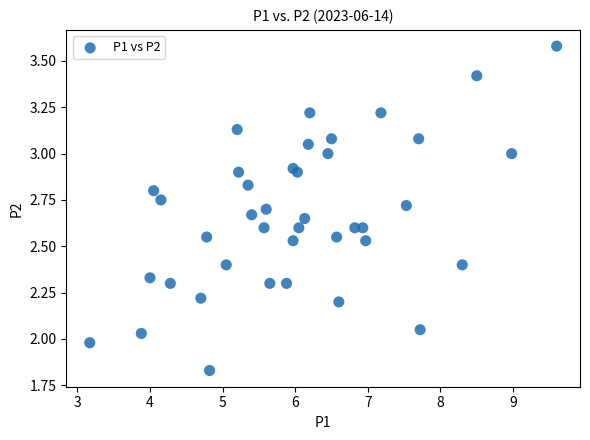

What is the range of X values (max minus min)?

6.4